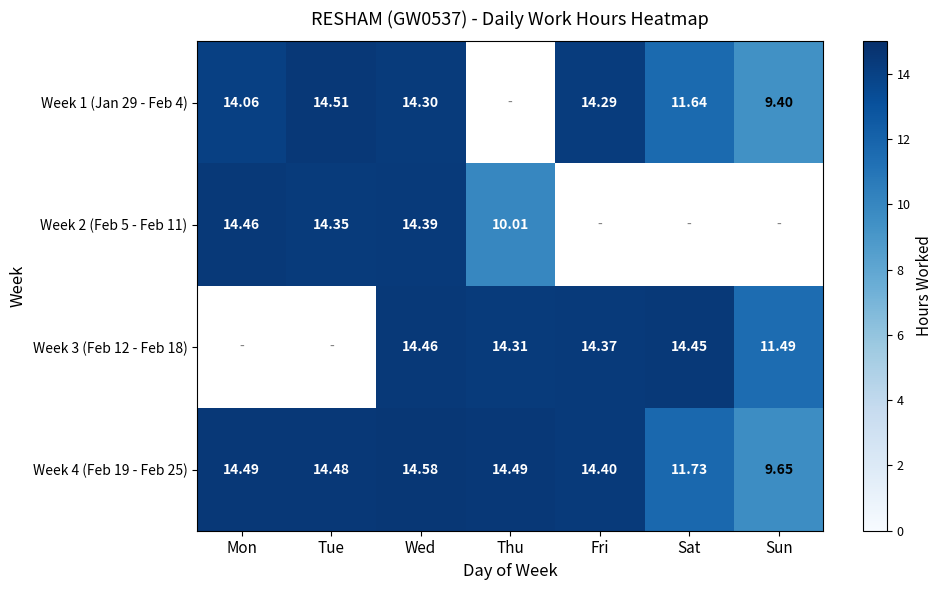

At which label is Week 4 (Feb 19 - Feb 25) closest to 12?

Sat